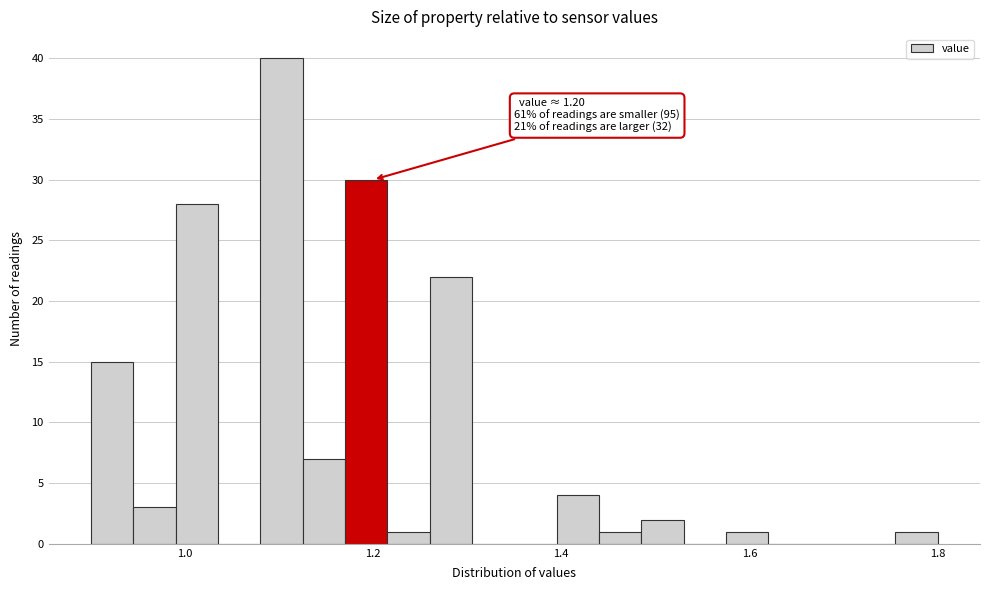

Read against the x-axis, roughly where is the centre of the tallest bar?

1.10